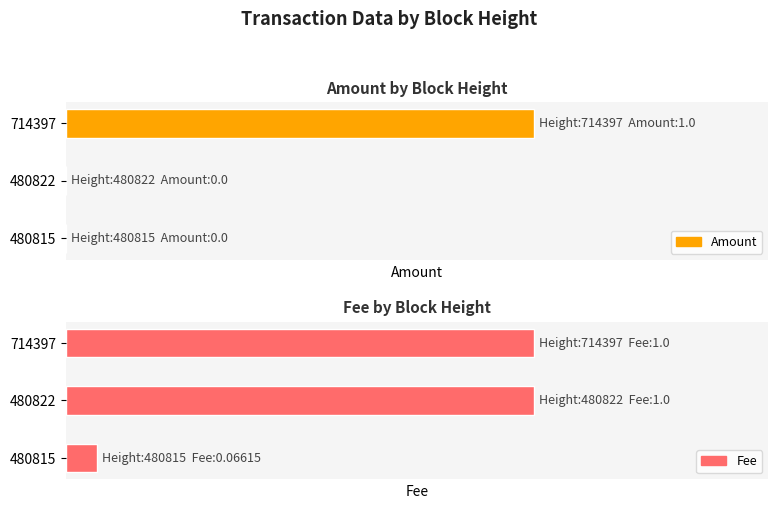

What is the average value of the Fee series?

0.7